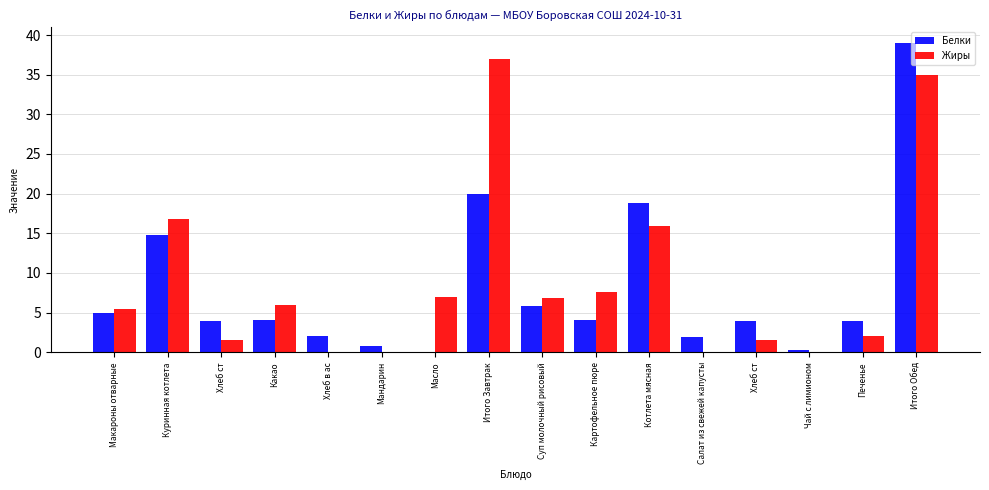

How many groups of bars are there?

16